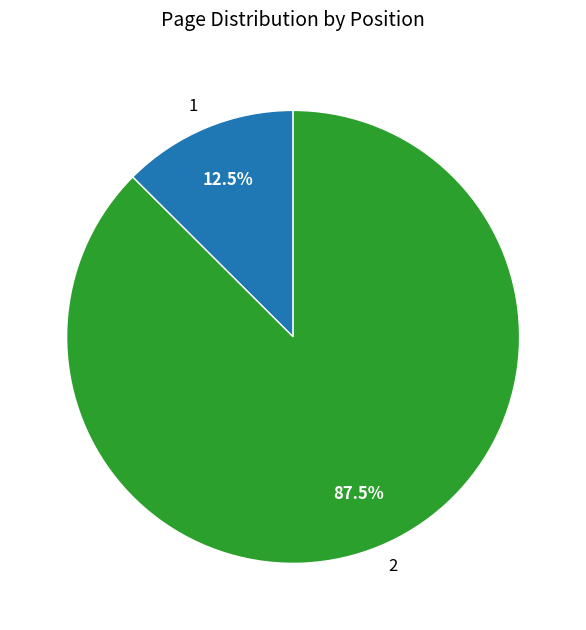

Which slice is the largest?

2